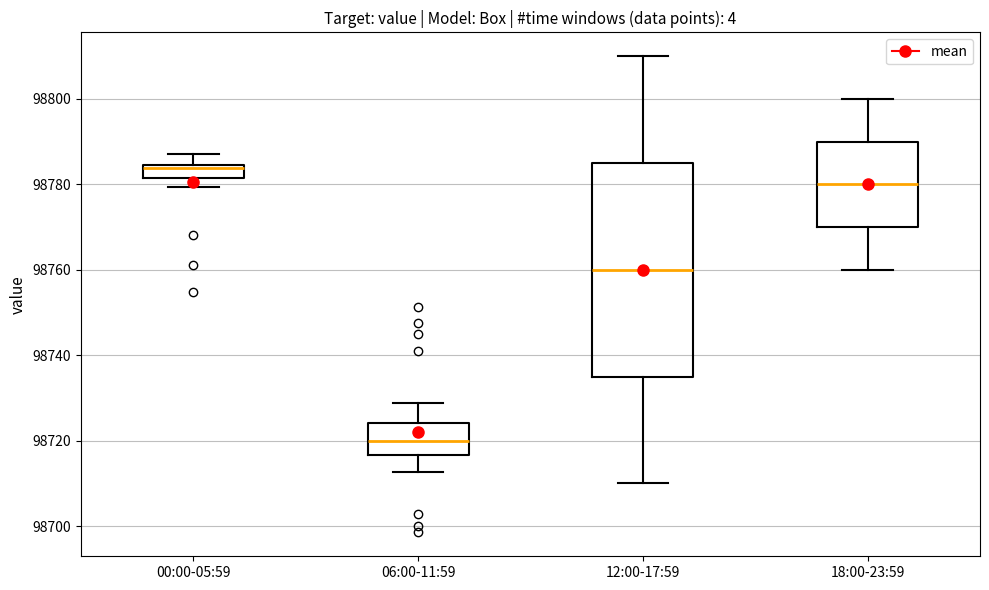

Which box's median line is the lowest?

06:00-11:59